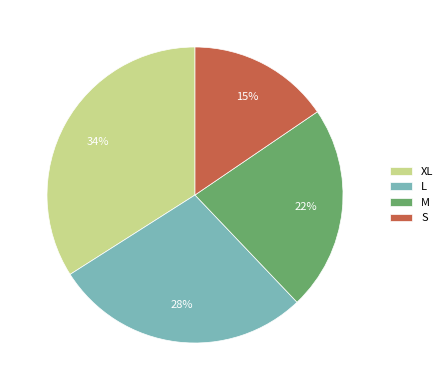

Rank the categories by value from lowest to highest.

S, M, L, XL